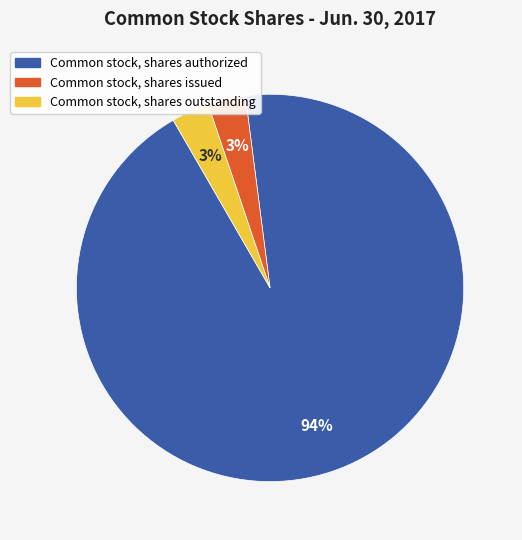

How many segments does this pie chart have?

3